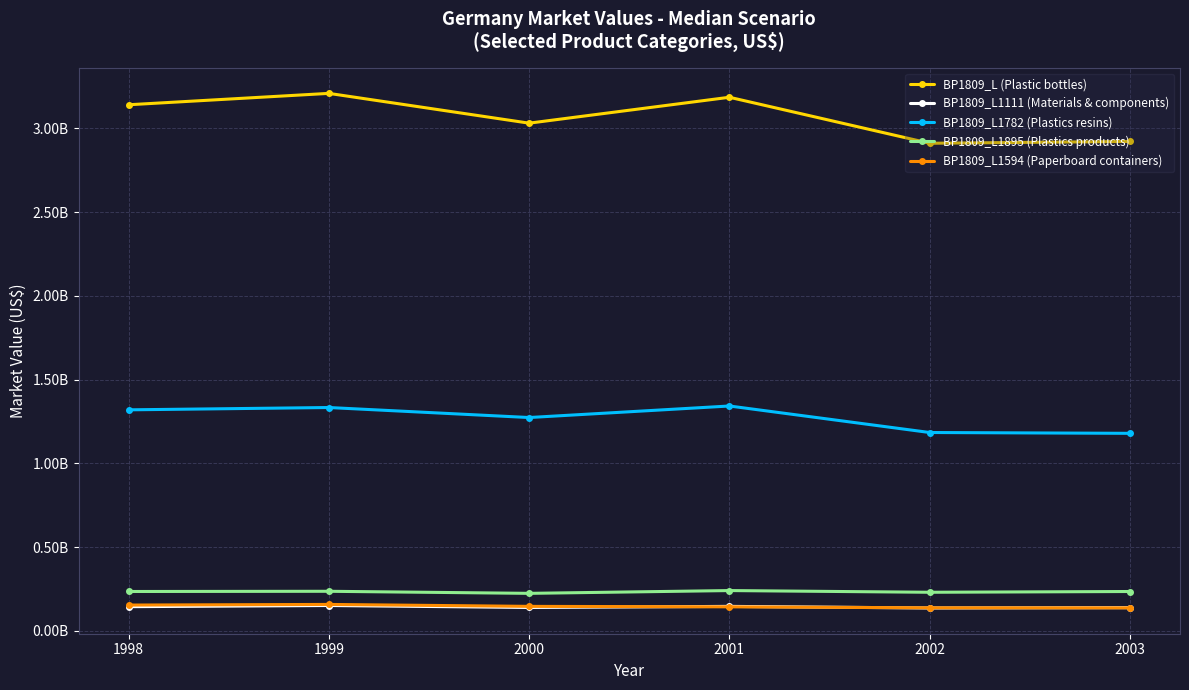

Is this an area chart (filled region under the line)?

No